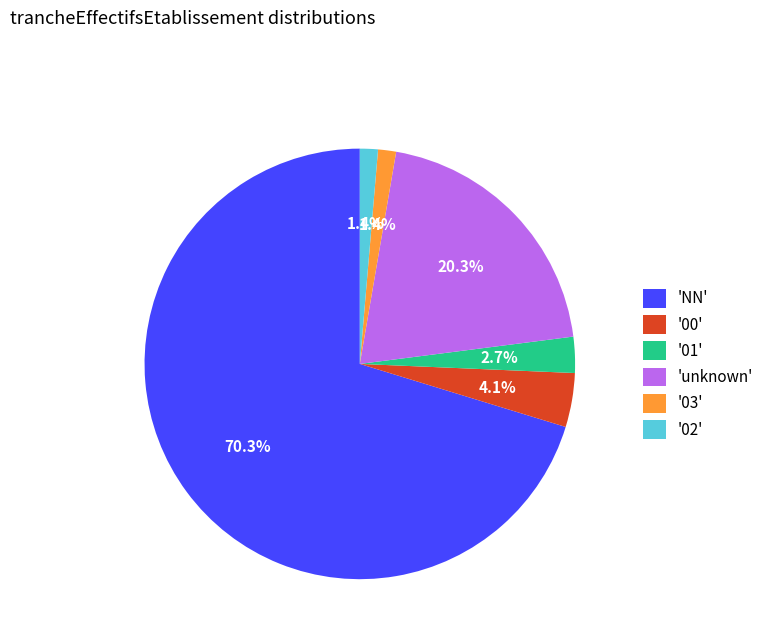

To the nearest percent, what is the average slice percentage?

17%